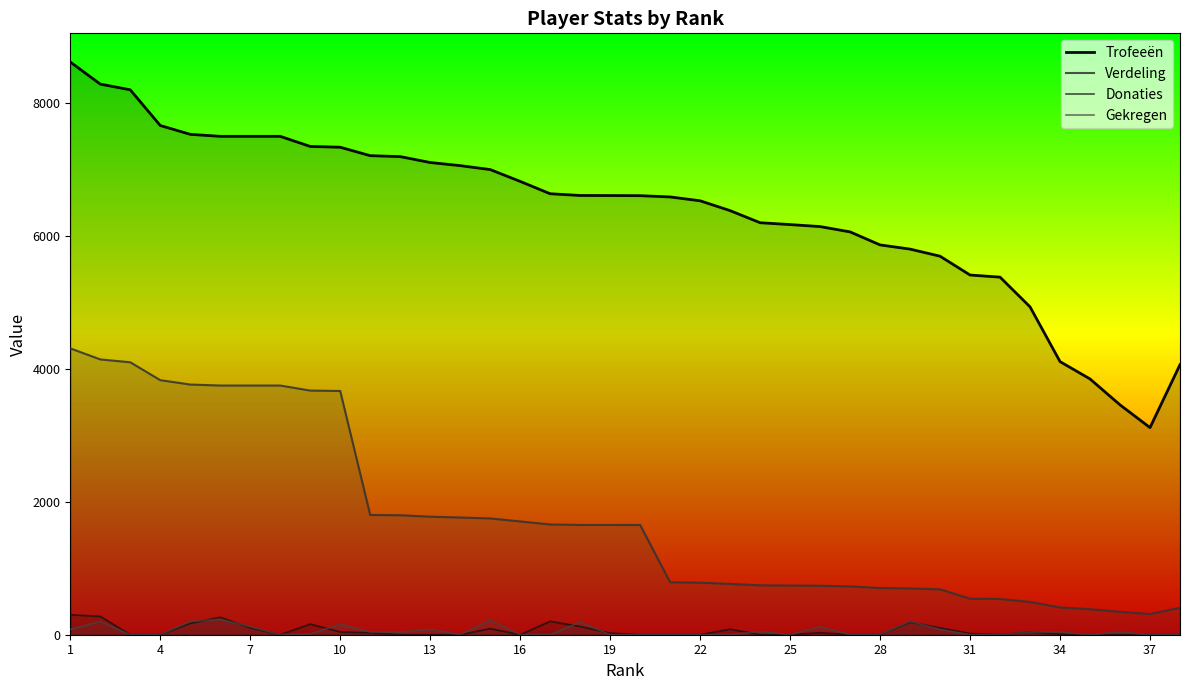

How many lines are shown in the chart?

4